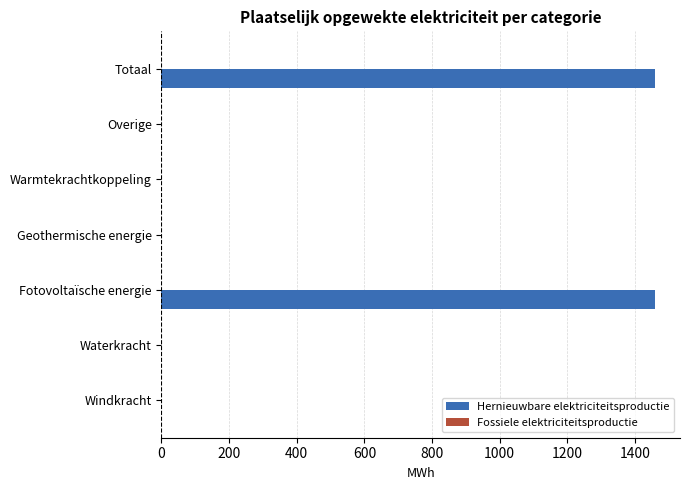

Reading top to bottom, what are all the values shown in this chart?

Totaal=1460.3	Overige=0.0	Warmtekrachtkoppeling=0.0	Geothermische energie=0.0	Fotovoltaïsche energie=1460.3	Waterkracht=0.0	Windkracht=0.0